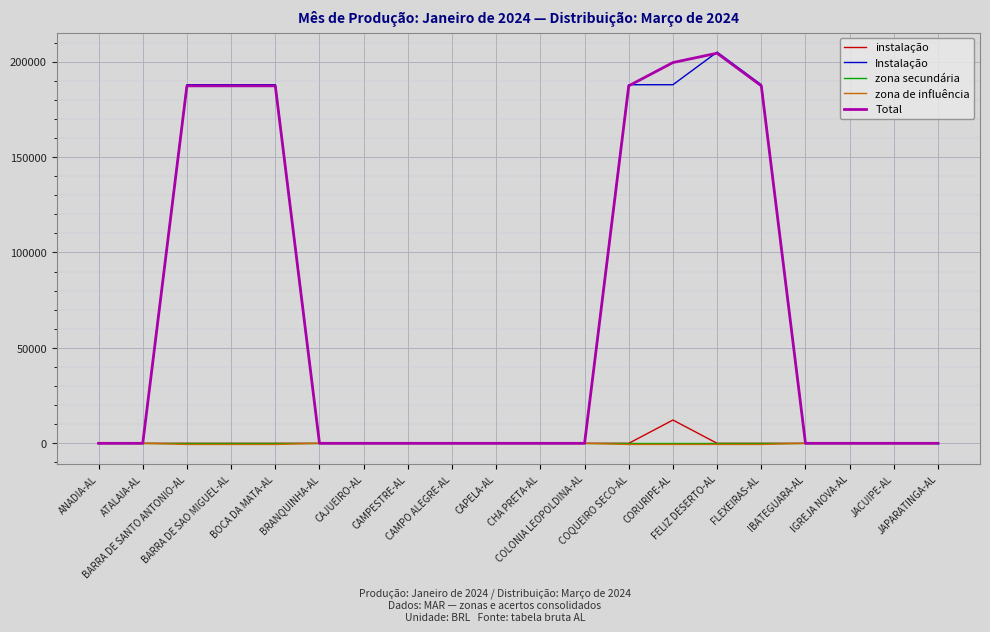

What is the maximum value for Instalação?

204995.3